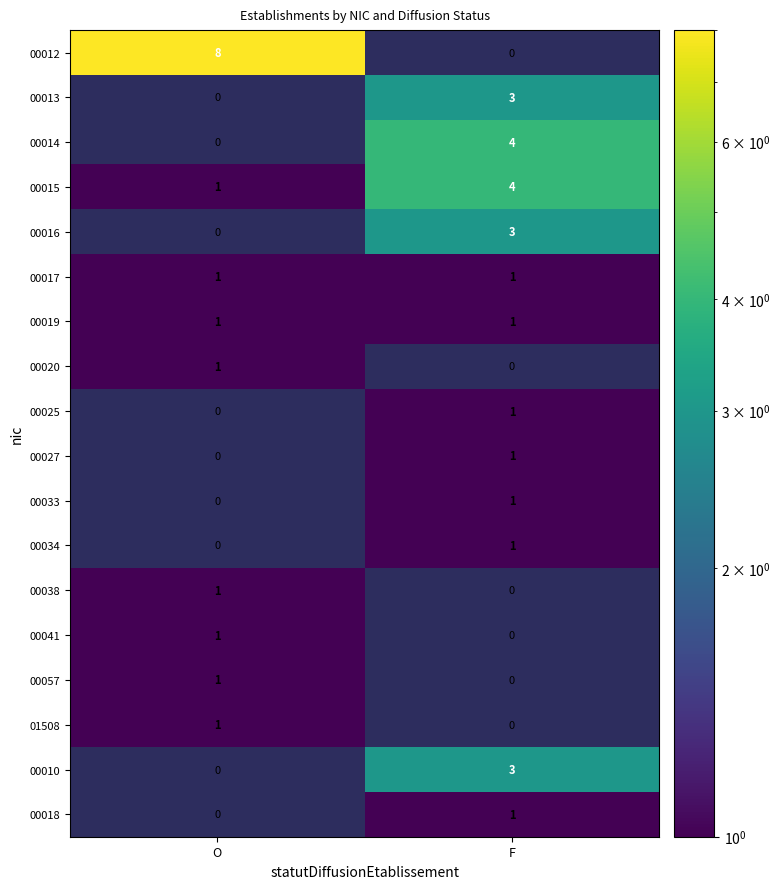

Which series has the widest spread of values?

00012